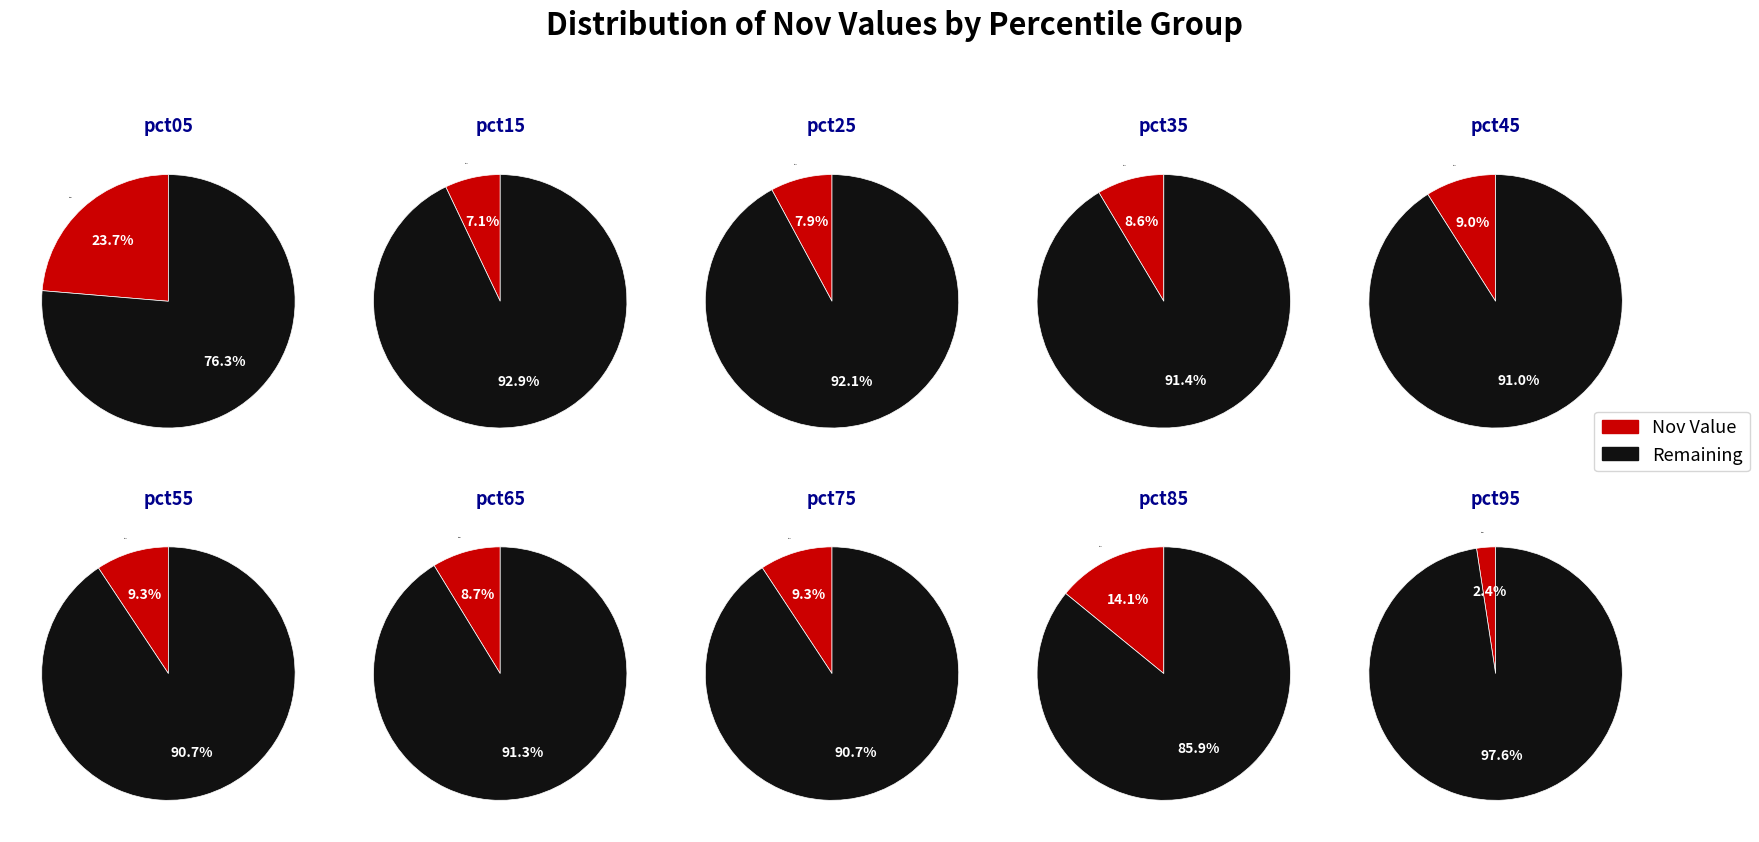

Rank the categories by value from highest to lowest.

pct05, pct85, pct55, pct75, pct45, pct65, pct35, pct25, pct15, pct95